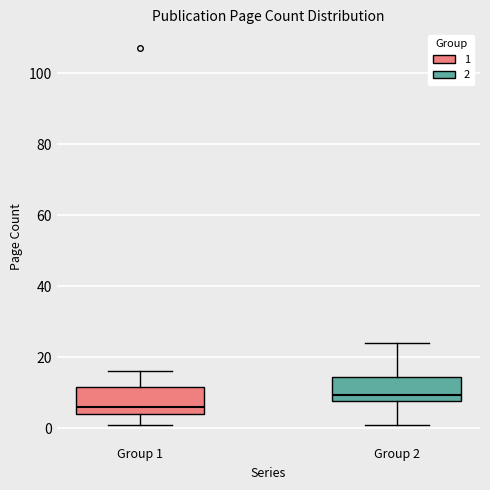

Reading left to right, transcribe this box plot: for each box, give where its median line is, the range the box spans, and where its two whiskers end, as read against the y-axis. The values are not printed on the chart, so give them approximately, as read against the axis.

Group 1: median 6, box 4 to 12, whiskers 2 to 16
Group 2: median 10, box 8 to 14, whiskers 2 to 24